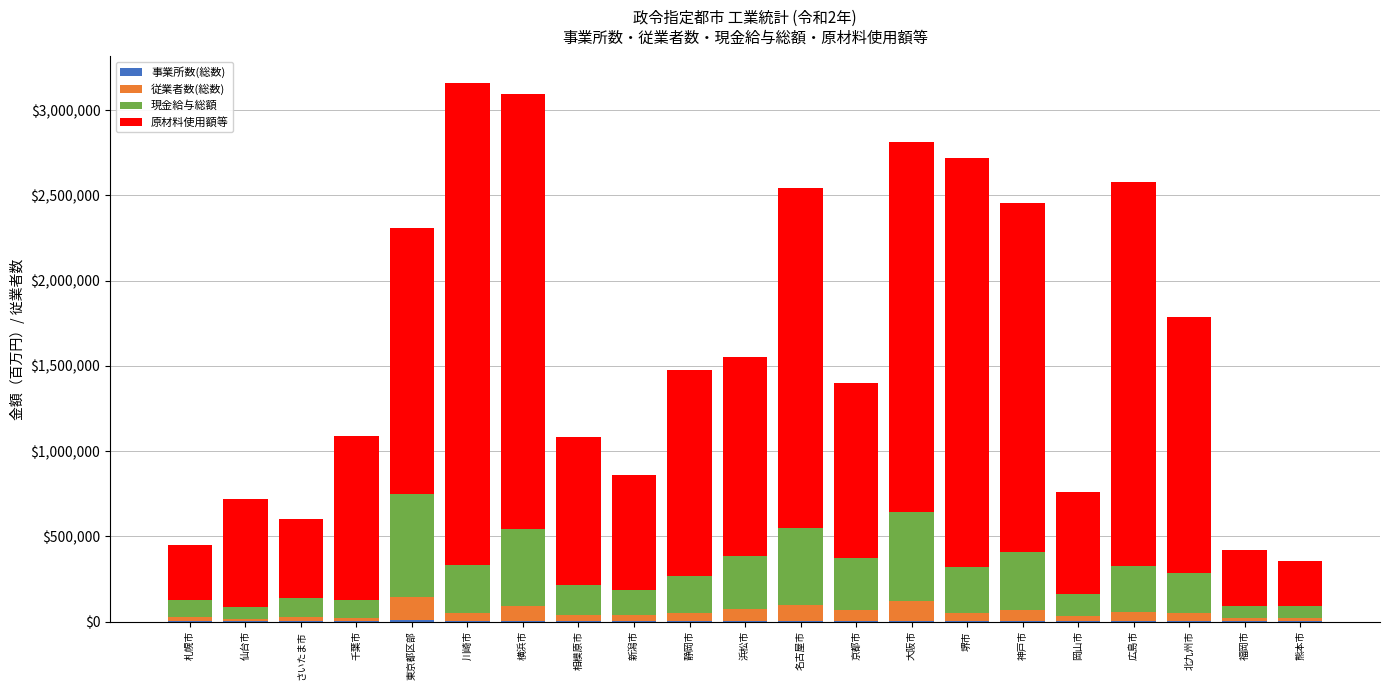

At which category is the sum across all series the highest?

川崎市